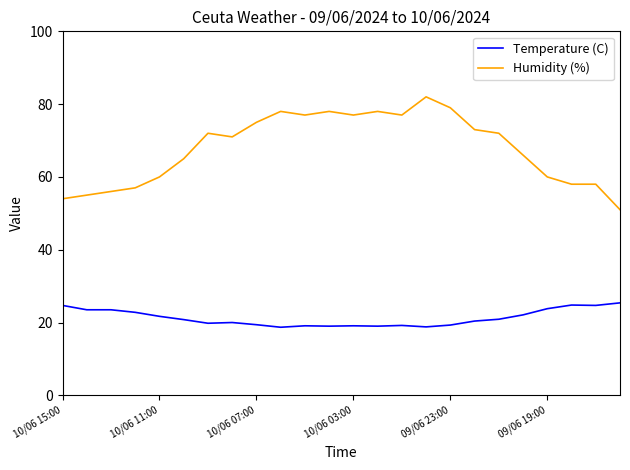

What is the maximum value shown in the chart?

82.0